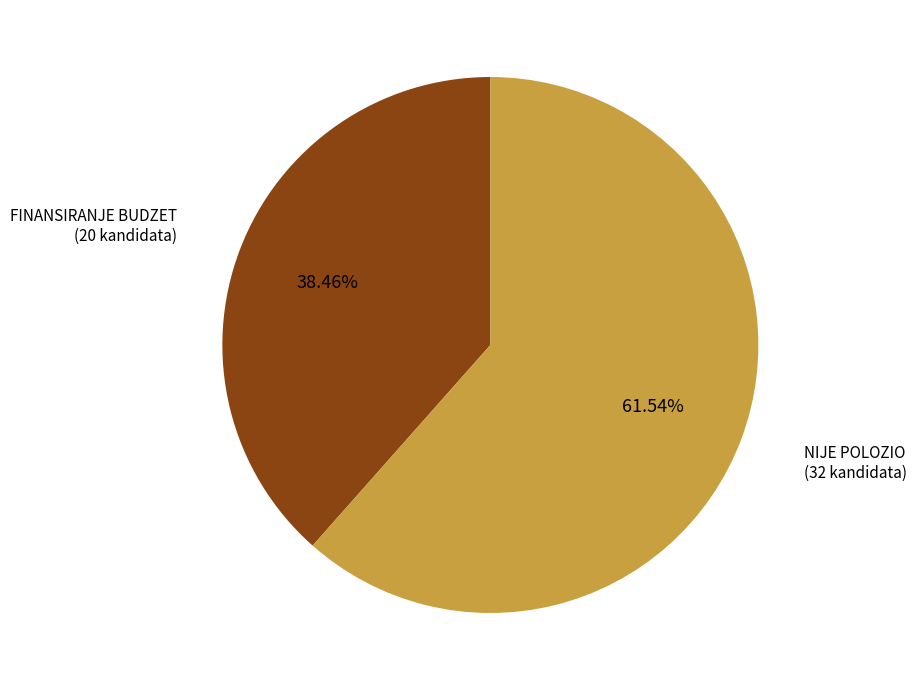

Is there any slice that represents more than half of the pie?

Yes